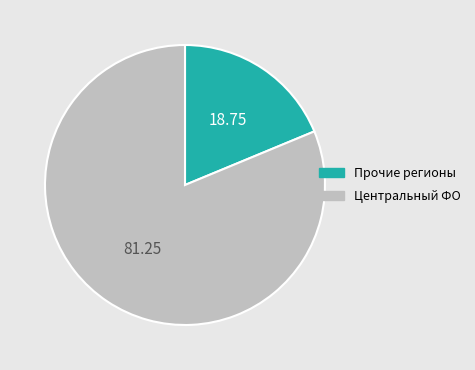

Is there any slice that represents more than half of the pie?

Yes